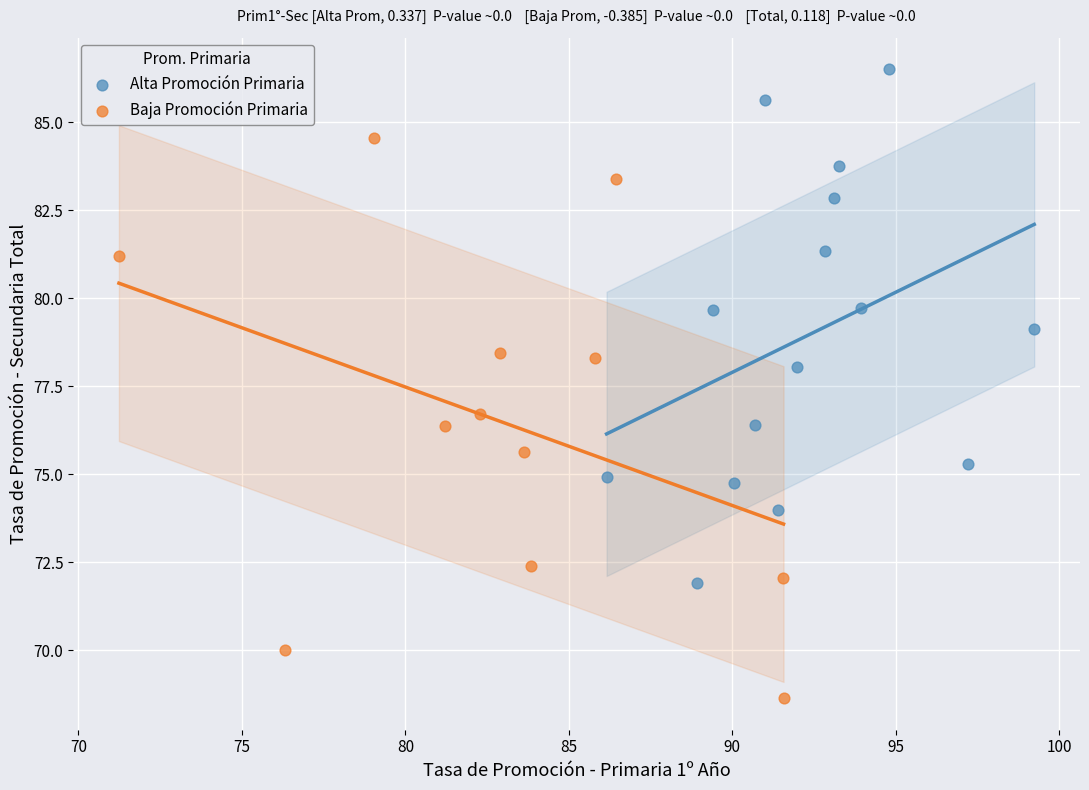

Which series reaches the maximum Y coordinate?

Alta Promoción Primaria